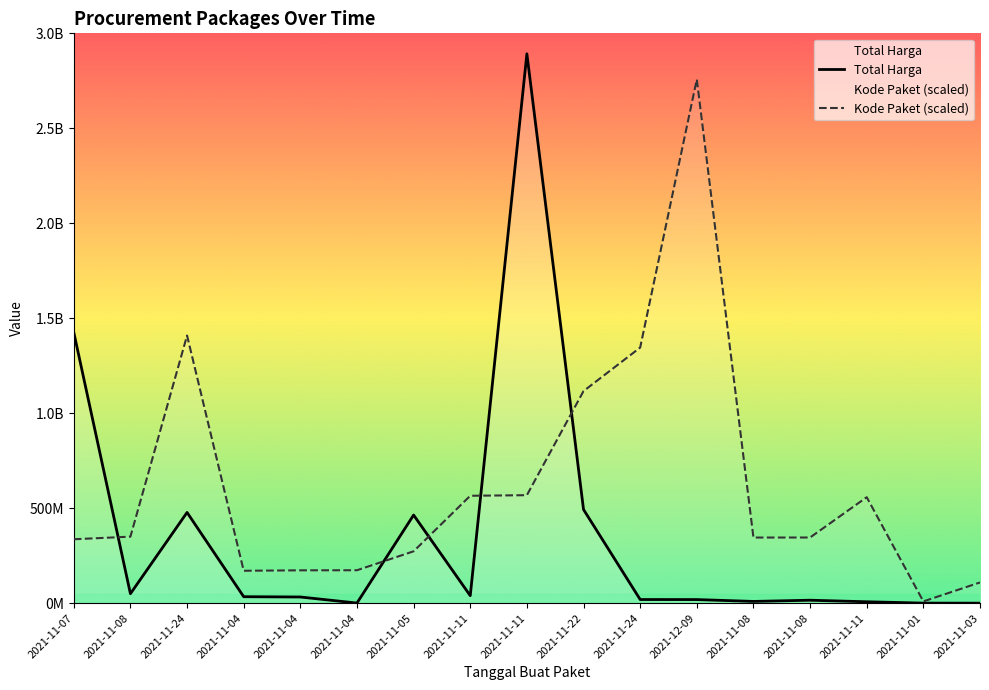

What is the value of the Kode Paket point at the 7th from the left?

273040000